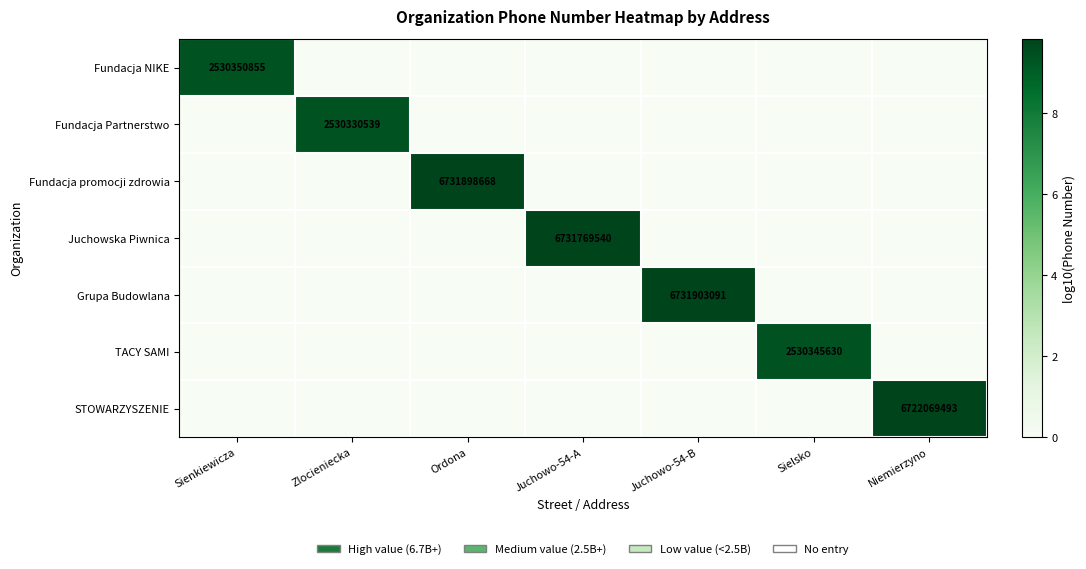

The value of STOWARZYSZENIE at Niemierzyno is 3546714882. True or false?

False